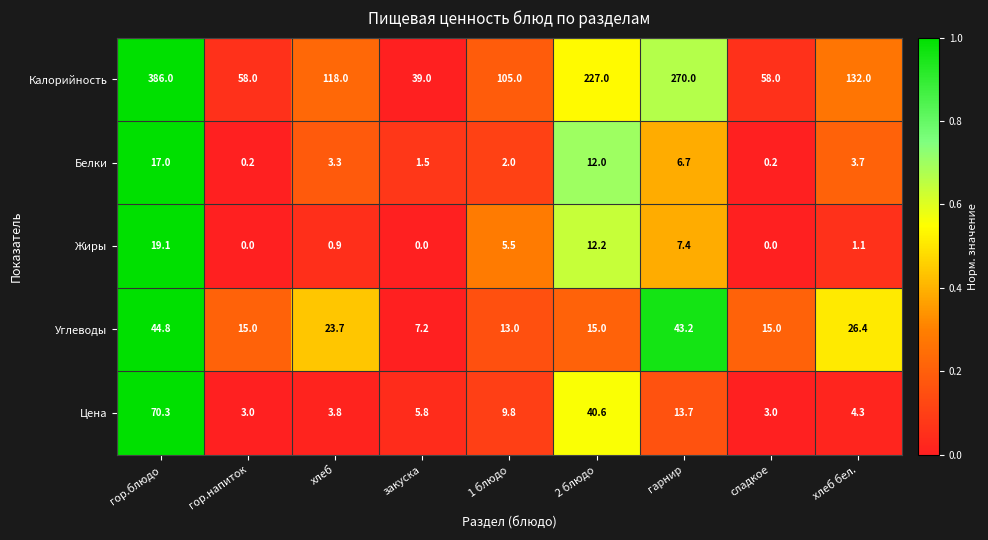

List the series in order of their peak value, highest first.

Калорийность, Цена, Углеводы, Жиры, Белки